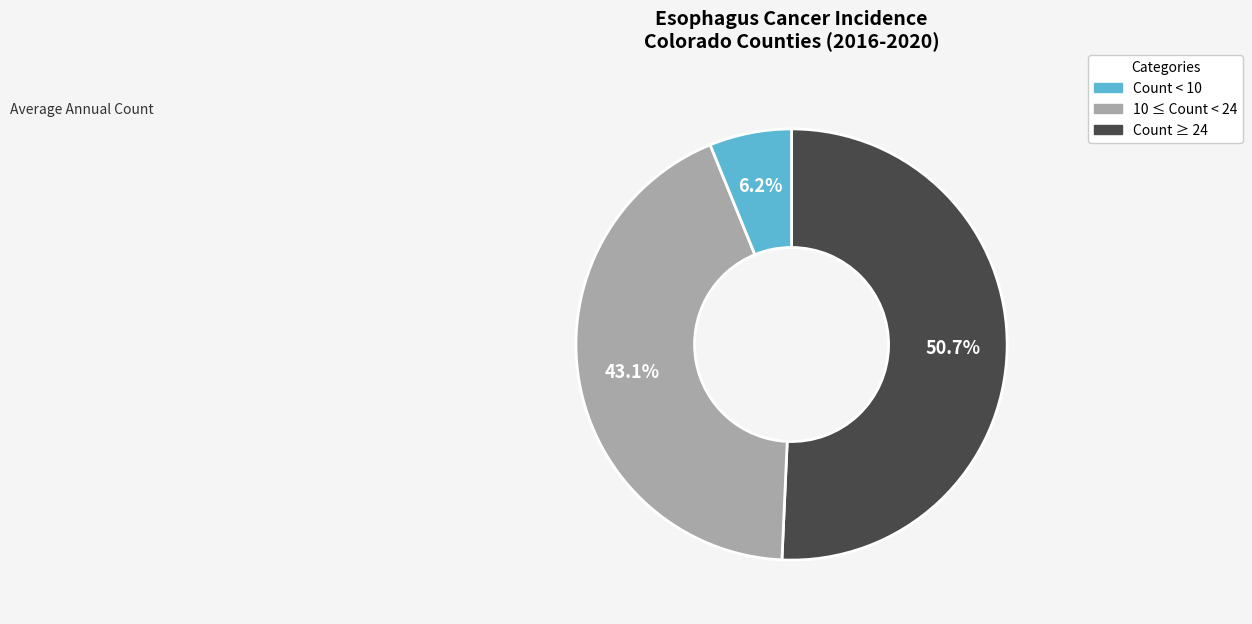

Is there a majority slice in this chart?

Yes